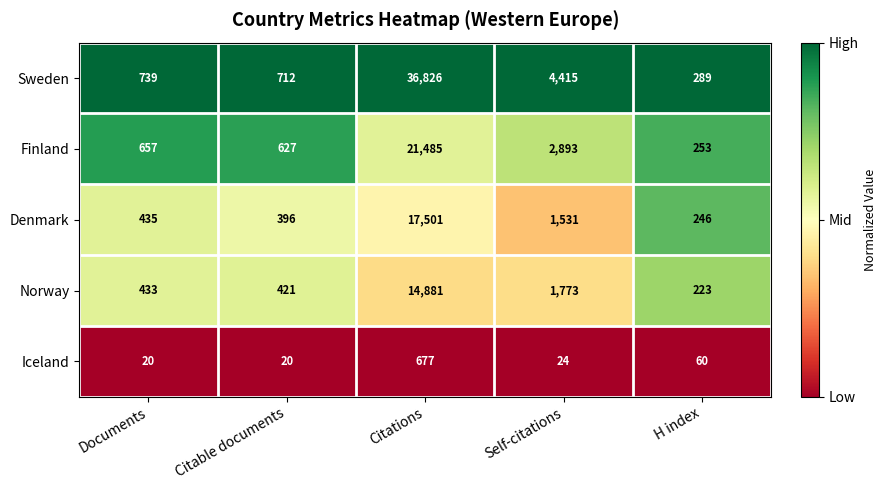

List the series in order of their peak value, lowest first.

Iceland, Norway, Denmark, Finland, Sweden